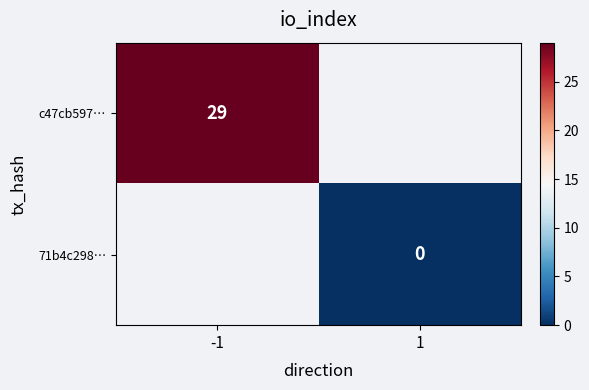

At how many categories does at least one series exceed 5?

1